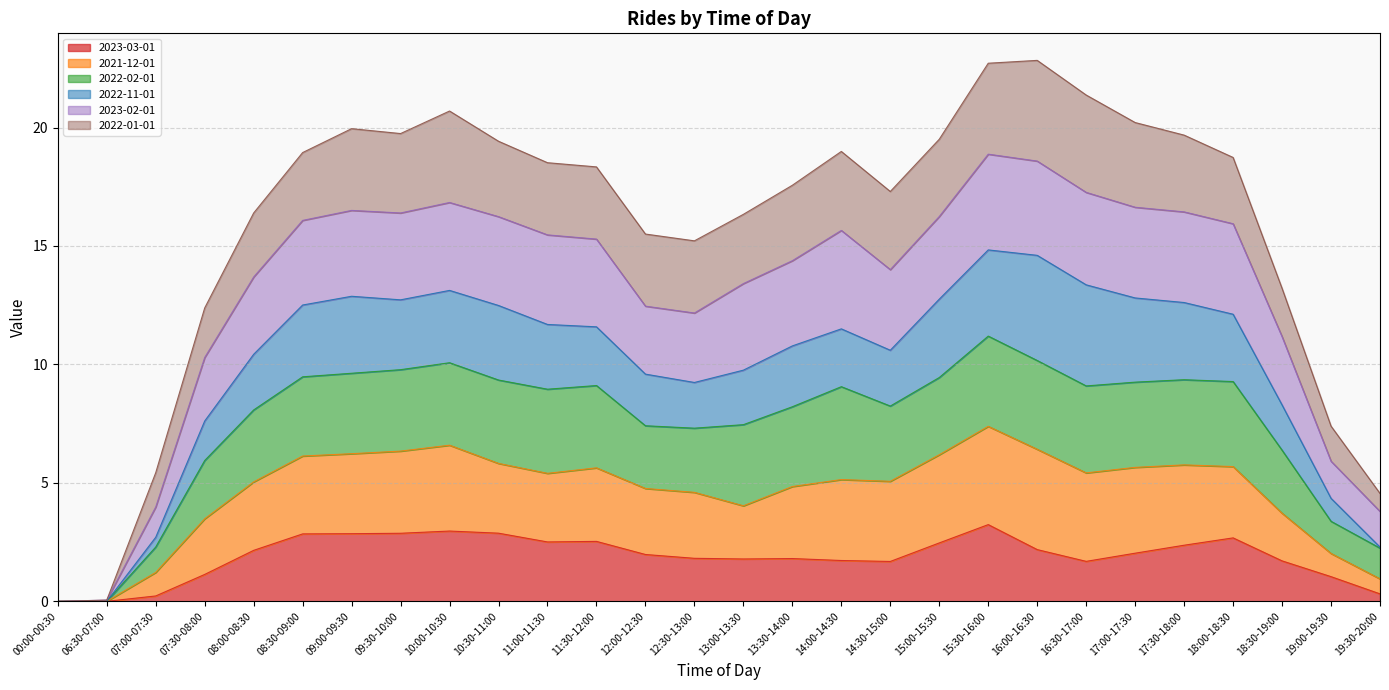

What is the total value across all series at 09:00-09:30?

20.0